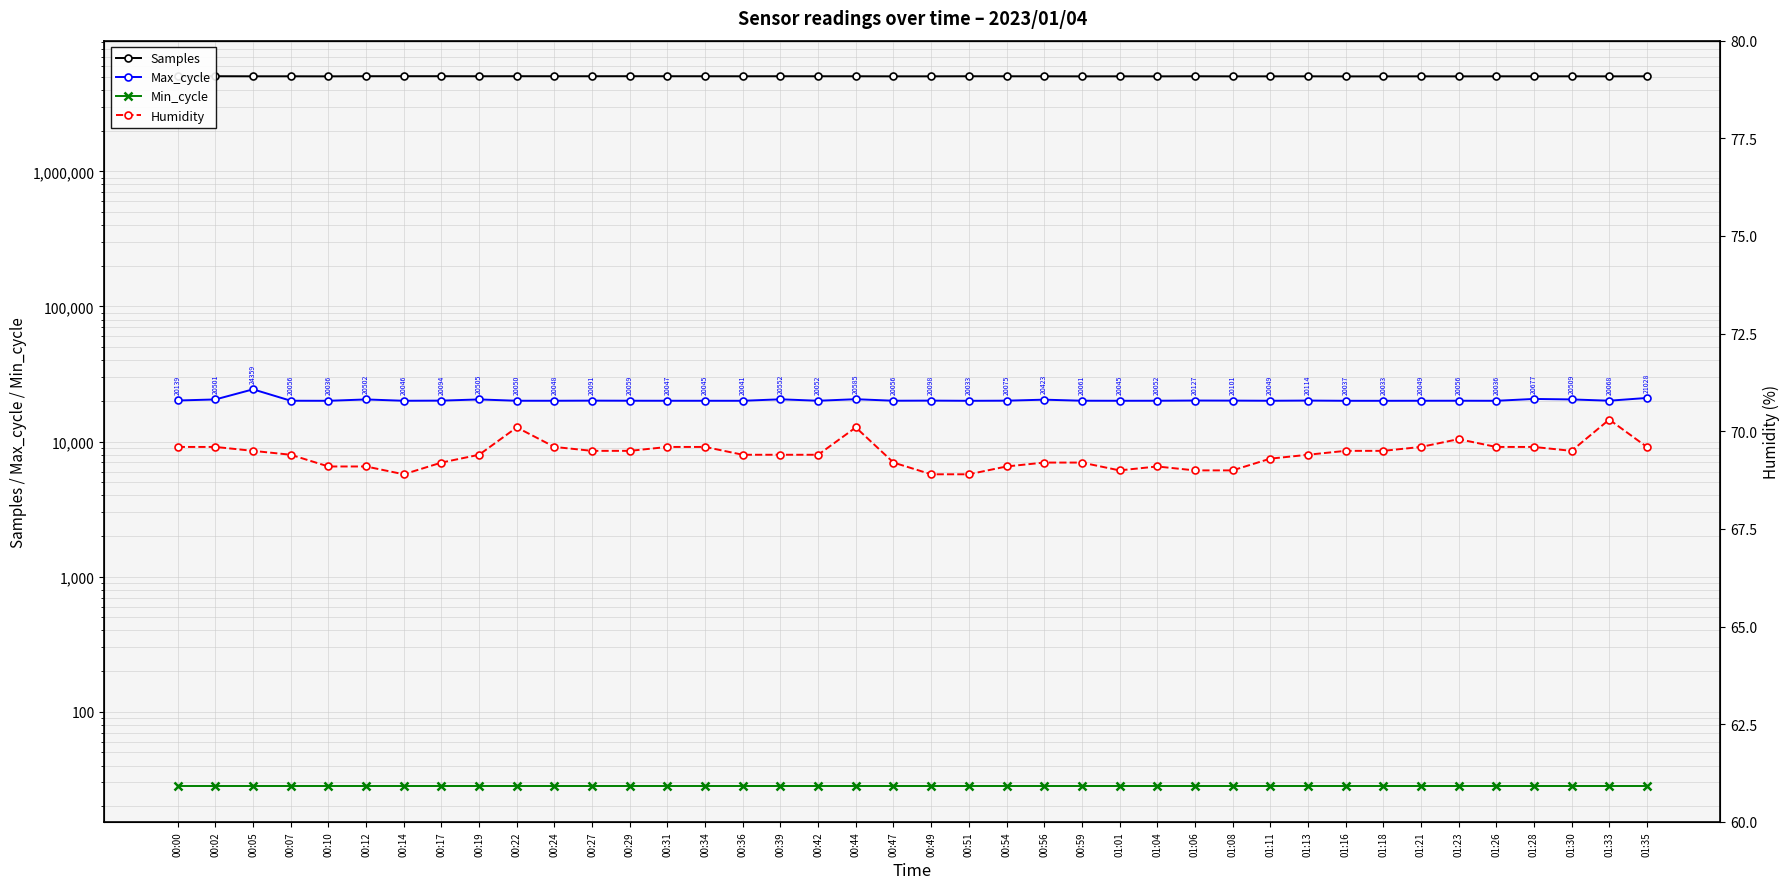

Reading right to left, list all the values displayed in this chart.

Samples: 01:35=5056006.0	01:33=5052964.0	01:30=5056415.0	01:28=5055004.0	01:26=5054840.0	01:23=5051053.0	01:21=5054250.0	01:18=5051274.0	01:16=5048215.0	01:13=5055194.0	01:11=5054197.0	01:08=5053034.0	01:06=5059162.0	01:04=5051893.0	01:01=5055445.0	00:59=5051666.0	00:56=5056467.0	00:54=5058378.0	00:51=5060708.0	00:49=5054653.0	00:47=5053992.0	00:44=5058948.0	00:42=5059798.0	00:39=5062097.0	00:36=5058806.0	00:34=5061247.0	00:31=5062468.0	00:29=5064815.0	00:27=5062371.0	00:24=5062143.0	00:22=5064286.0	00:19=5061141.0	00:17=5064827.0	00:14=5064805.0	00:12=5062802.0	00:10=5053021.0	00:07=5057217.0	00:05=5056389.0	00:02=5062767.0	00:00=5061455.0
Max_cycle: 01:35=21028.0	01:33=20068.0	01:30=20509.0	01:28=20677.0	01:26=20036.0	01:23=20056.0	01:21=20049.0	01:18=20033.0	01:16=20037.0	01:13=20114.0	01:11=20049.0	01:08=20101.0	01:06=20127.0	01:04=20052.0	01:01=20045.0	00:59=20061.0	00:56=20423.0	00:54=20075.0	00:51=20033.0	00:49=20098.0	00:47=20056.0	00:44=20585.0	00:42=20052.0	00:39=20552.0	00:36=20041.0	00:34=20045.0	00:31=20047.0	00:29=20059.0	00:27=20091.0	00:24=20048.0	00:22=20050.0	00:19=20505.0	00:17=20094.0	00:14=20046.0	00:12=20502.0	00:10=20036.0	00:07=20056.0	00:05=24359.0	00:02=20501.0	00:00=20139.0
Min_cycle: 01:35=28.0	01:33=28.0	01:30=28.0	01:28=28.0	01:26=28.0	01:23=28.0	01:21=28.0	01:18=28.0	01:16=28.0	01:13=28.0	01:11=28.0	01:08=28.0	01:06=28.0	01:04=28.0	01:01=28.0	00:59=28.0	00:56=28.0	00:54=28.0	00:51=28.0	00:49=28.0	00:47=28.0	00:44=28.0	00:42=28.0	00:39=28.0	00:36=28.0	00:34=28.0	00:31=28.0	00:29=28.0	00:27=28.0	00:24=28.0	00:22=28.0	00:19=28.0	00:17=28.0	00:14=28.0	00:12=28.0	00:10=28.0	00:07=28.0	00:05=28.0	00:02=28.0	00:00=28.0
Humidity: 01:35=69.6	01:33=70.3	01:30=69.5	01:28=69.6	01:26=69.6	01:23=69.8	01:21=69.6	01:18=69.5	01:16=69.5	01:13=69.4	01:11=69.3	01:08=69.0	01:06=69.0	01:04=69.1	01:01=69.0	00:59=69.2	00:56=69.2	00:54=69.1	00:51=68.9	00:49=68.9	00:47=69.2	00:44=70.1	00:42=69.4	00:39=69.4	00:36=69.4	00:34=69.6	00:31=69.6	00:29=69.5	00:27=69.5	00:24=69.6	00:22=70.1	00:19=69.4	00:17=69.2	00:14=68.9	00:12=69.1	00:10=69.1	00:07=69.4	00:05=69.5	00:02=69.6	00:00=69.6